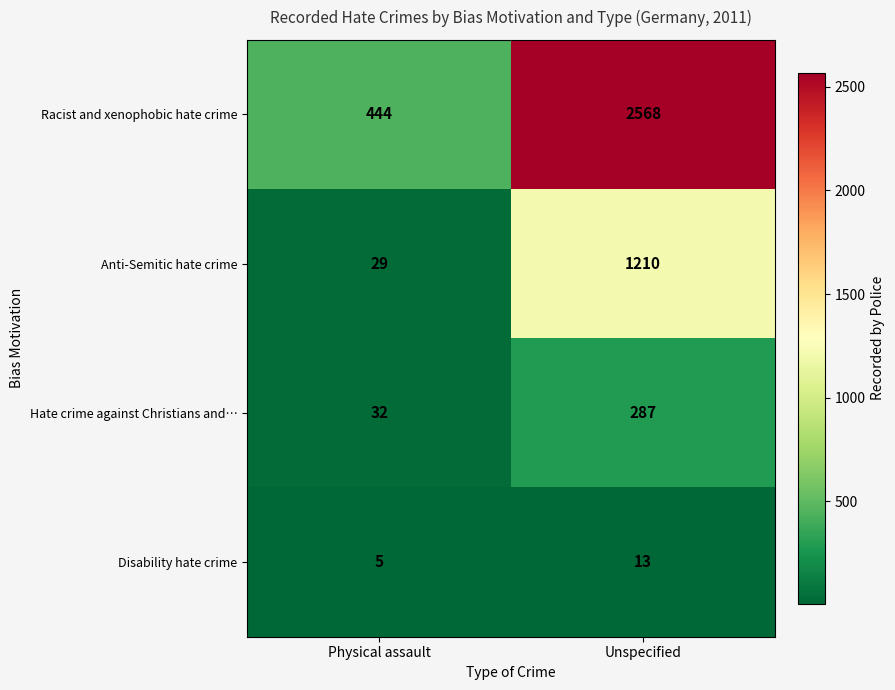

Rank the series at Physical assault from highest to lowest value.

Racist and xenophobic hate crime, Hate crime against Christians and…, Anti-Semitic hate crime, Disability hate crime